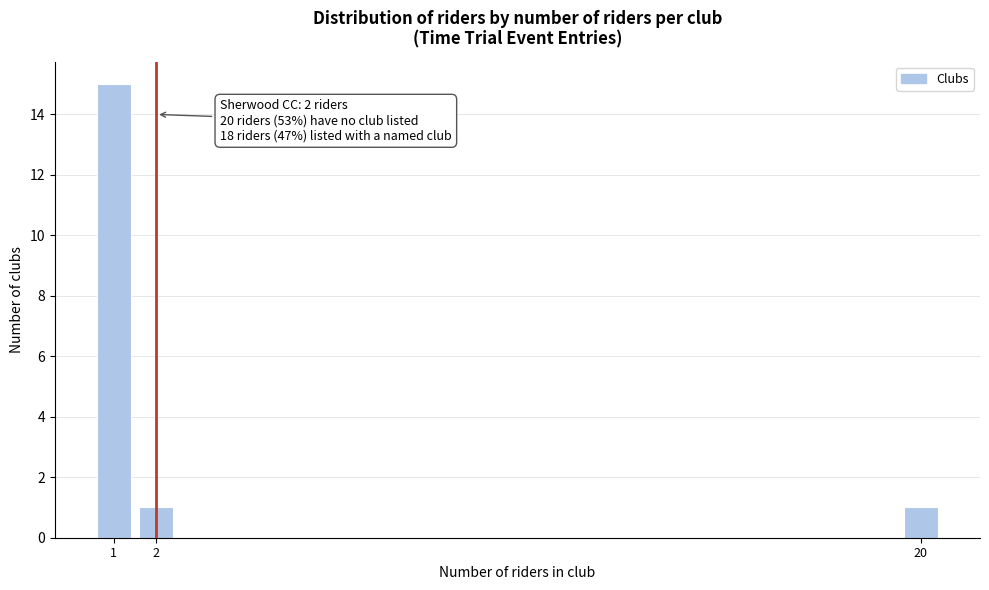

Reading right to left, what are all the values shown in this chart?

1	1	15